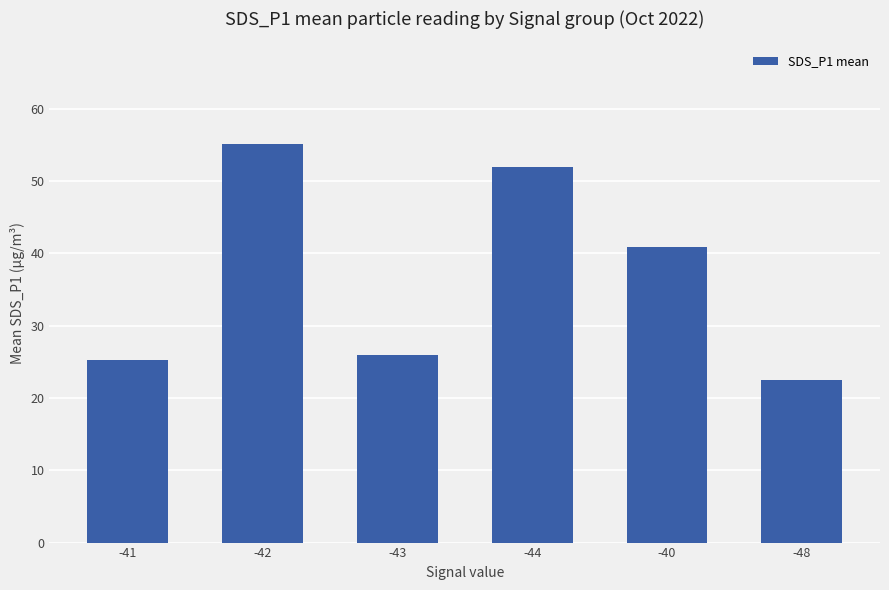

Reading left to right, list all the values displayed in this chart.

-41=25.3	-42=55.2	-43=26.0	-44=51.9	-40=40.9	-48=22.5